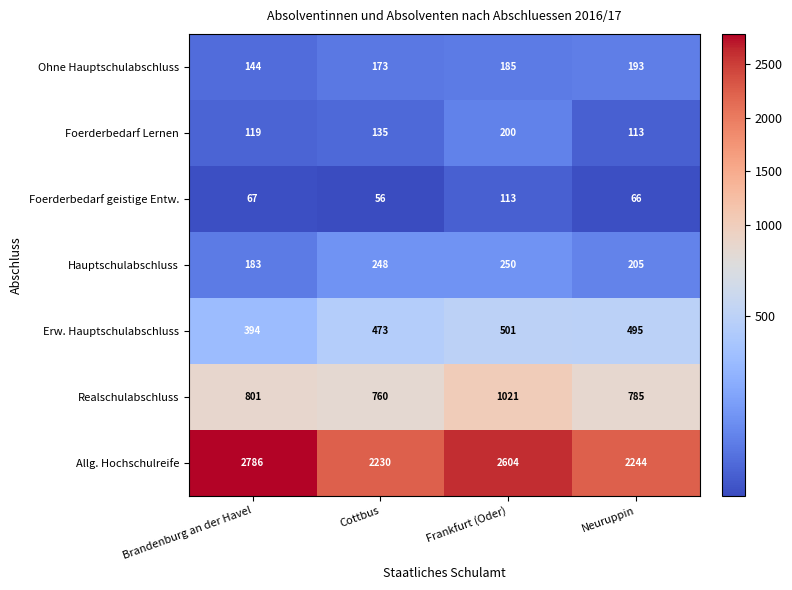

At which label is Allg. Hochschulreife closest to 2508?

Frankfurt (Oder)